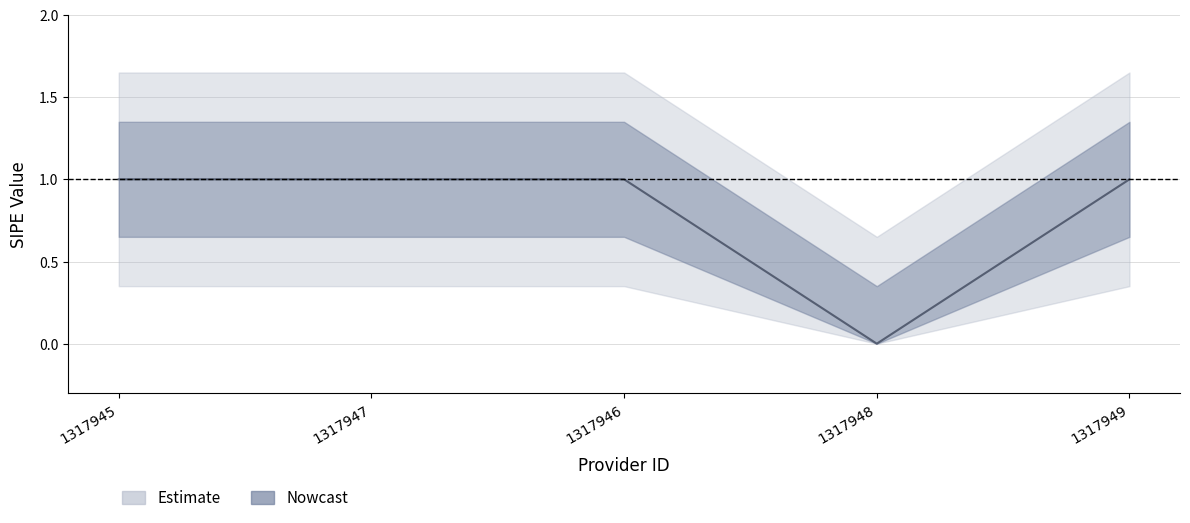

Rank the categories by value from highest to lowest.

1317945, 1317947, 1317946, 1317949, 1317948